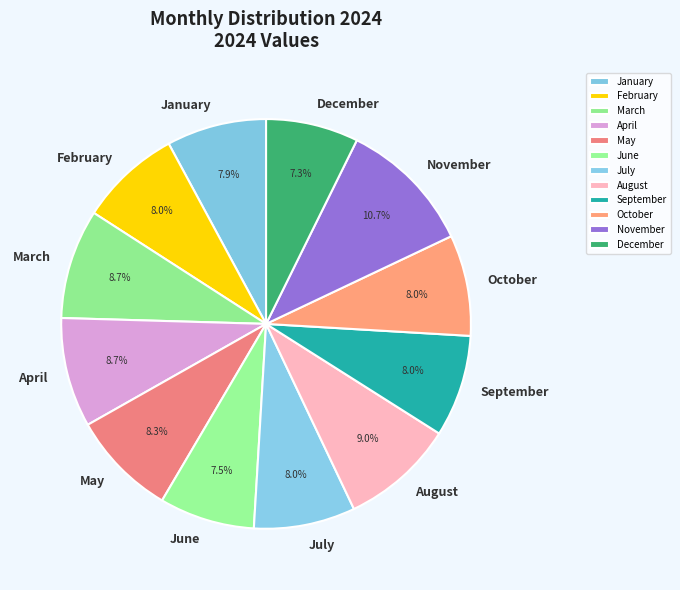

Between October and November, which is larger?

November